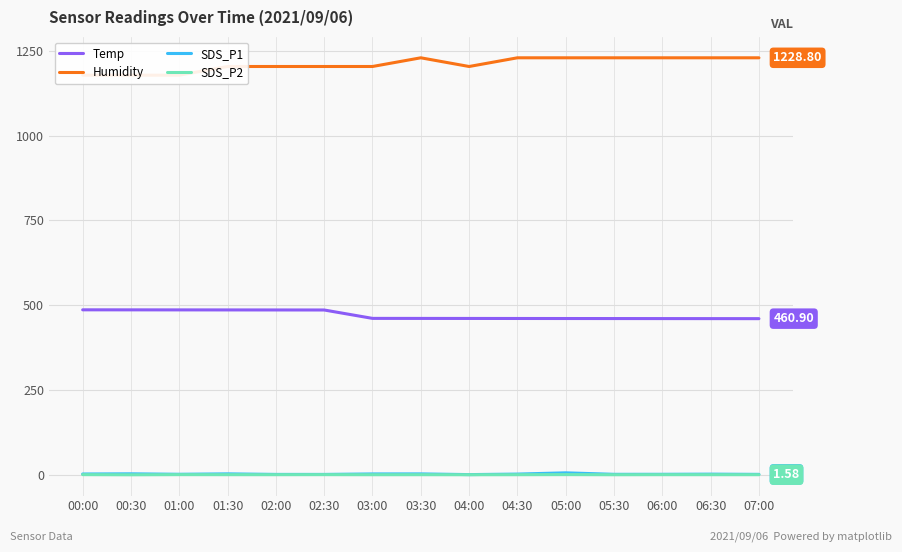

List the labels in order of Humidity value, smallest first.

00:00, 00:30, 01:00, 01:30, 02:00, 02:30, 03:00, 04:00, 03:30, 04:30, 05:00, 05:30, 06:00, 06:30, 07:00